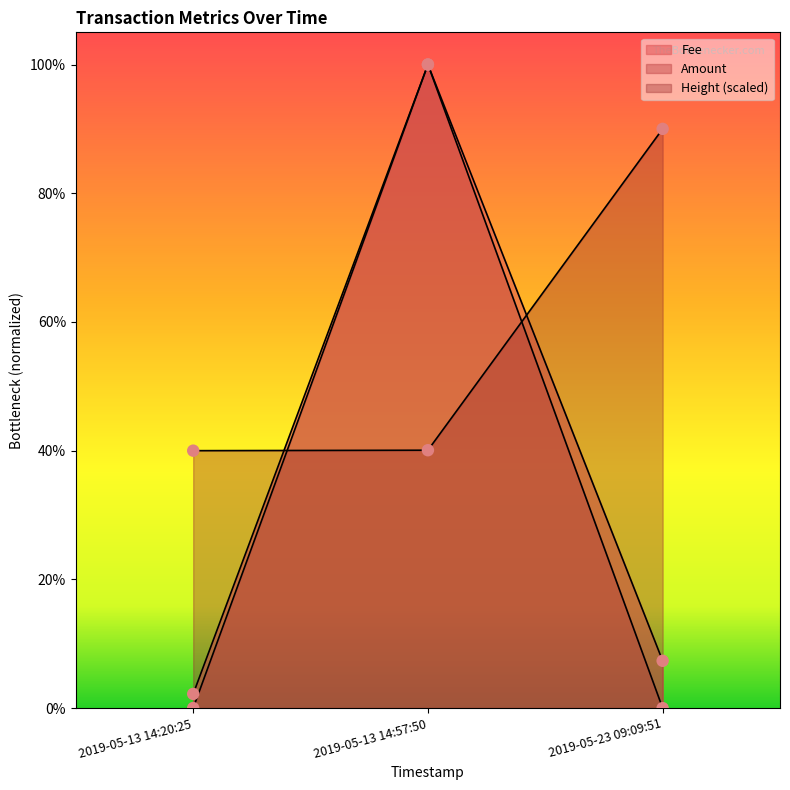

At how many categories does at least one series exceed 0?

3